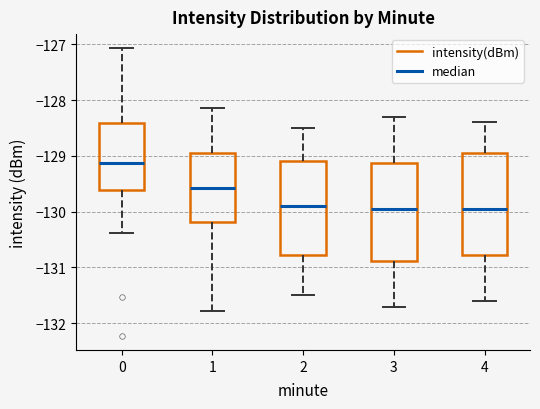

Reading left to right, read every box against the y-axis: the position of its median line, the range the box covers, and the ends of its whiskers. The values are not printed on the chart, so give them approximately, as read against the axis.

0: median -129.1, box -129.6 to -128.4, whiskers -130.4 to -127.1
1: median -129.6, box -130.2 to -128.9, whiskers -131.8 to -128.1
2: median -129.9, box -130.8 to -129.1, whiskers -131.5 to -128.5
3: median -129.9, box -130.9 to -129.1, whiskers -131.7 to -128.3
4: median -129.9, box -130.8 to -128.9, whiskers -131.6 to -128.4